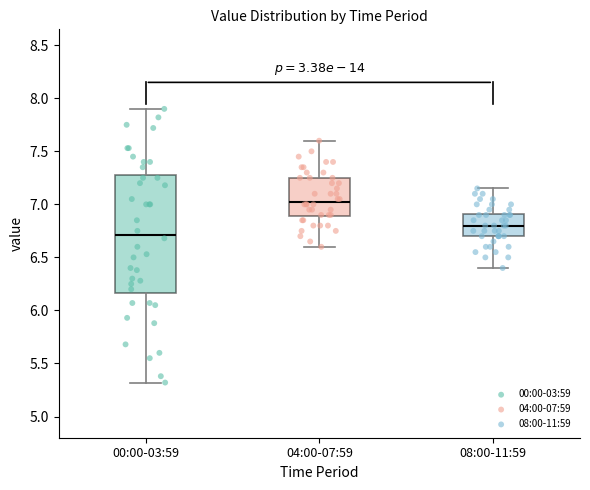

Comparing the boxes themselves (not the whiskers), which one is the tallest?

00:00-03:59